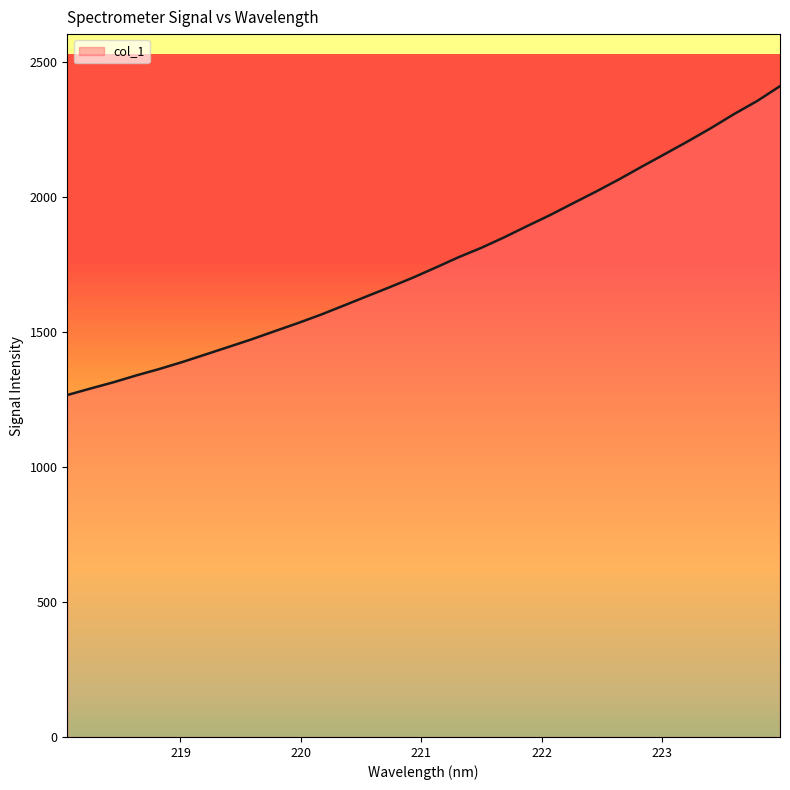

What is the maximum value shown in the chart?

2412.2